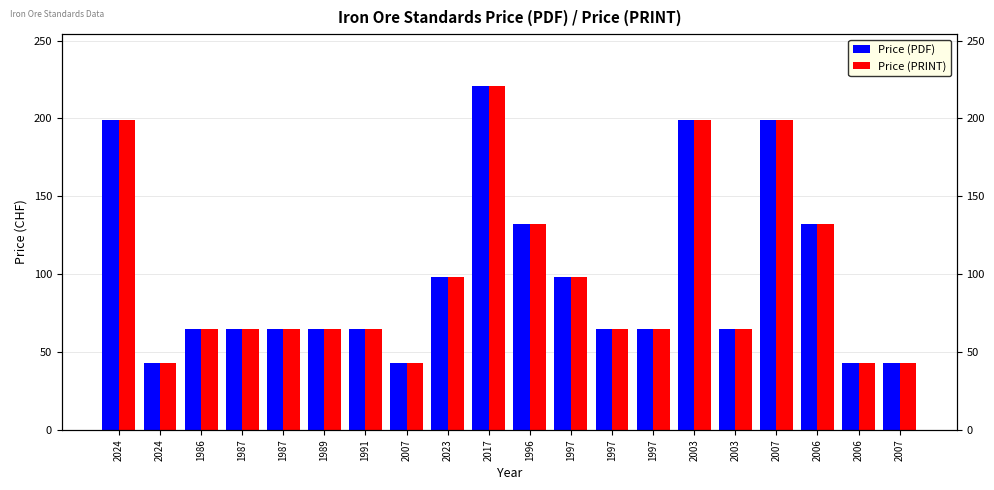

Rank the series by their maximum value, from highest to lowest.

Price (PDF), Price (PRINT)